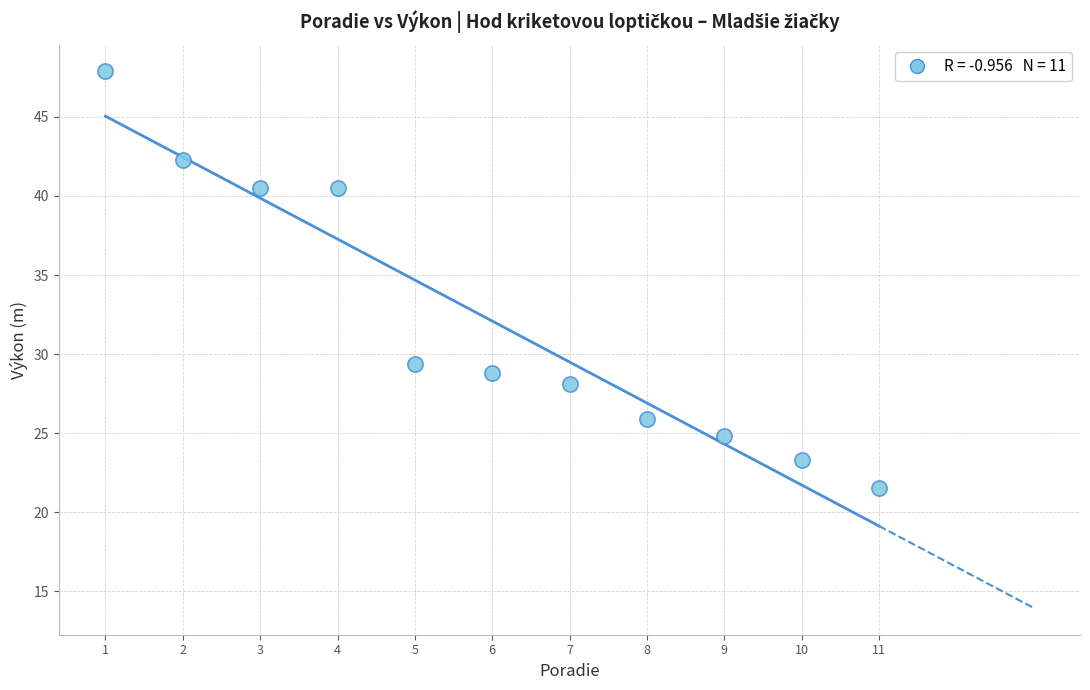

What is the range of X values (max minus min)?

10.0